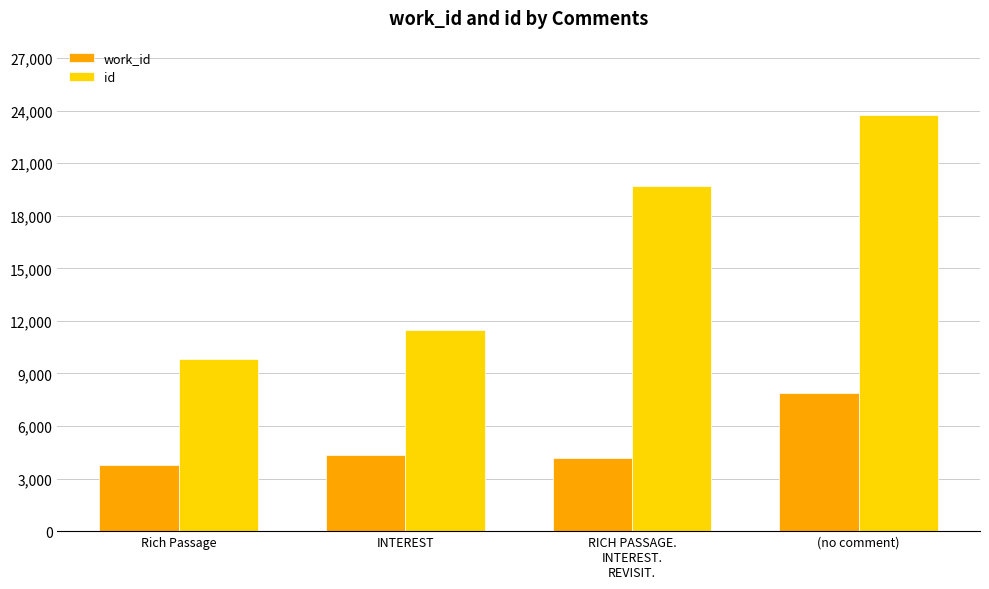

What is the difference between the work_id values at INTEREST and Rich Passage?

556